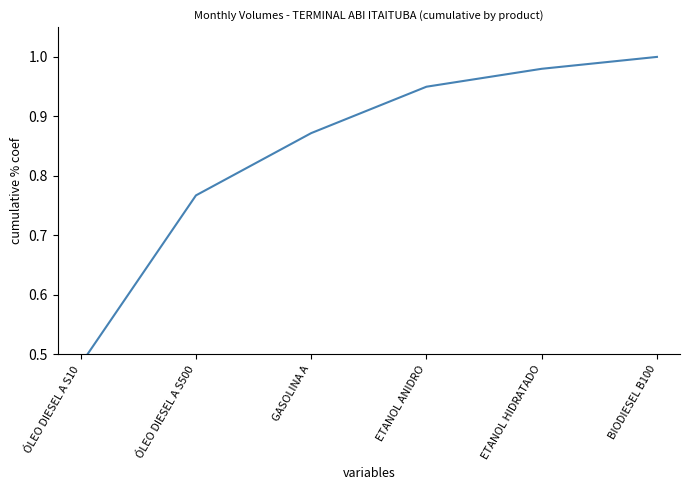

Rank the categories by value from highest to lowest.

BIODIESEL B100, ETANOL HIDRATADO, ETANOL ANIDRO, GASOLINA A, ÓLEO DIESEL A S500, ÓLEO DIESEL A S10